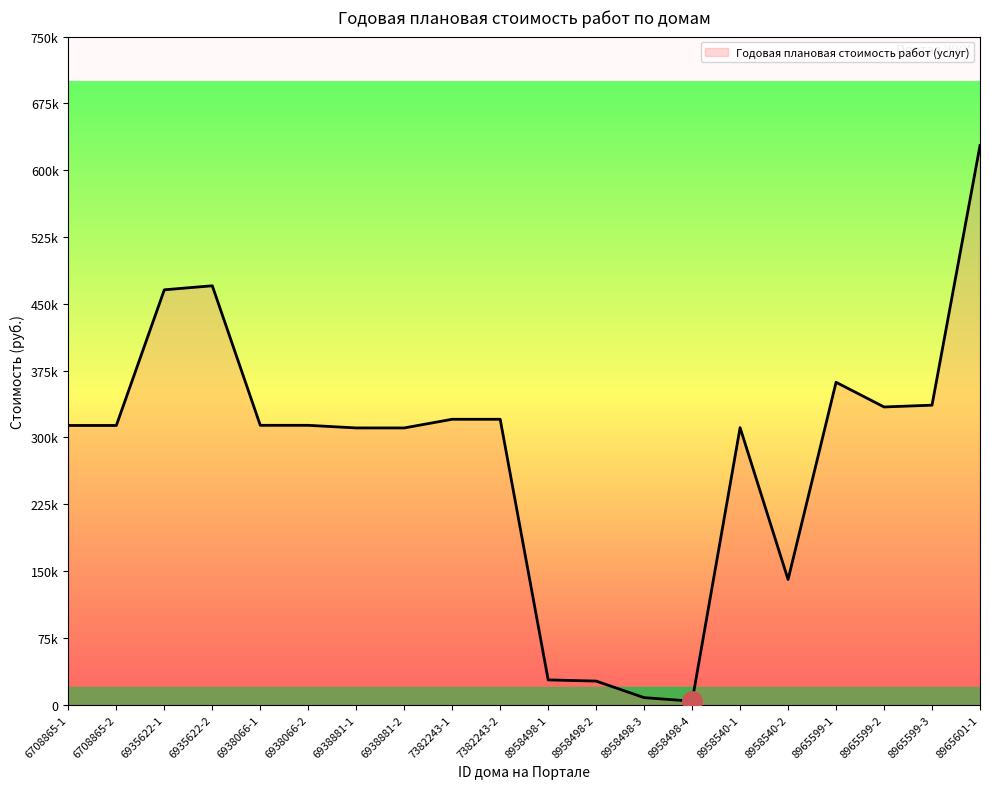

True or false: the data shows 313665 at 6938066-1.

True